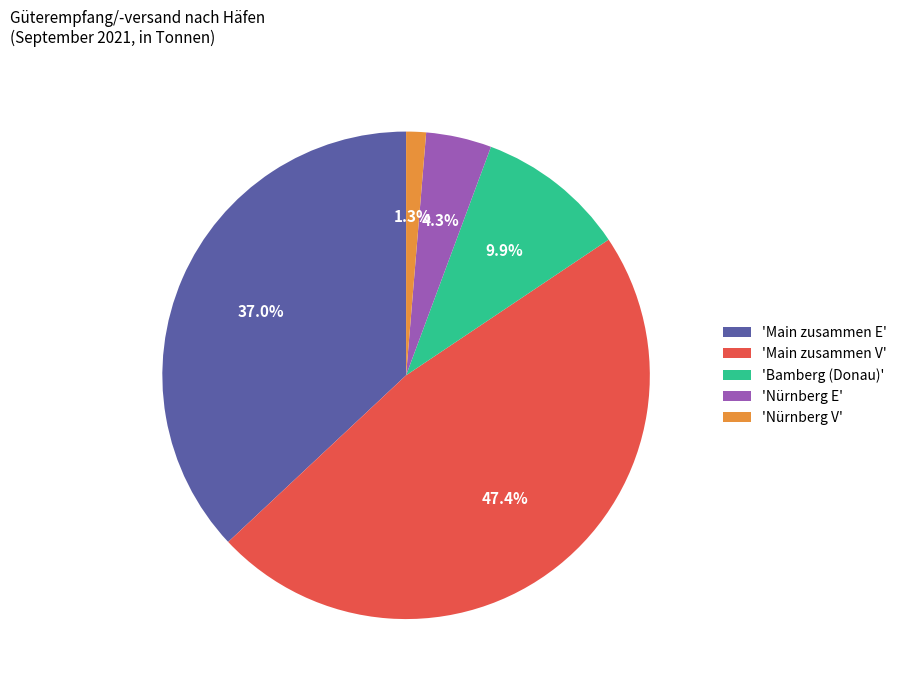

Which slice is the largest?

'Main zusammen V'